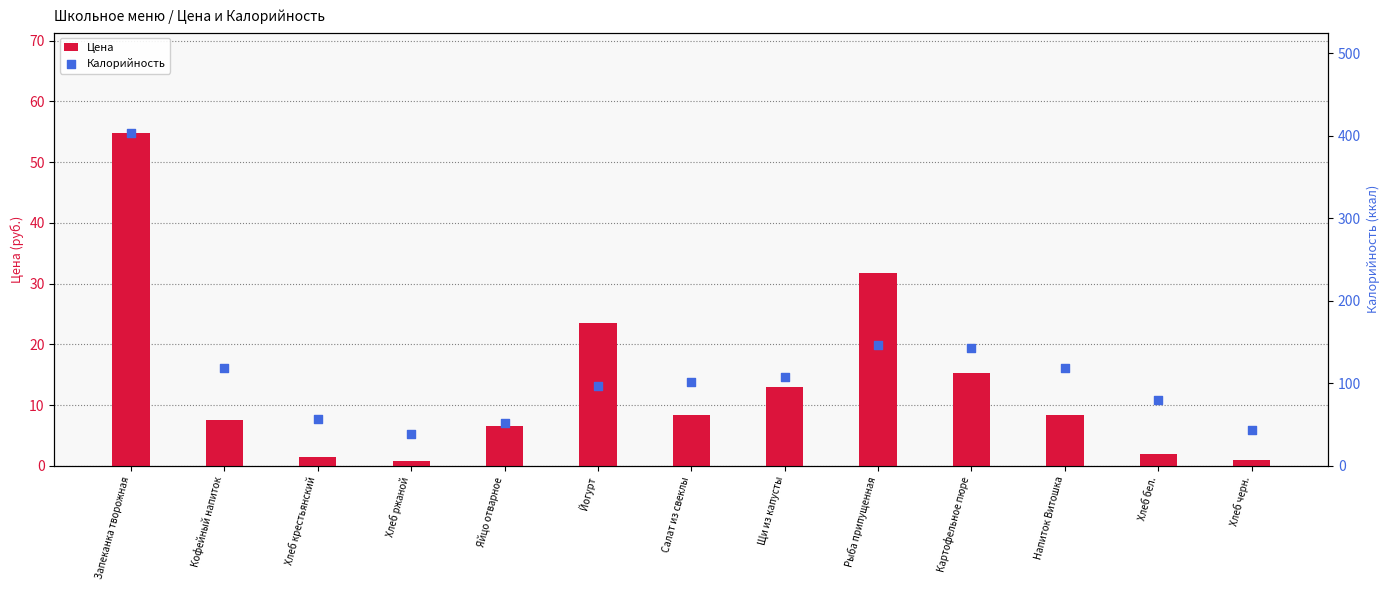

Is the value of Калорийность at Хлеб бел. greater than the value of Цена at Яйцо отварное?

Yes